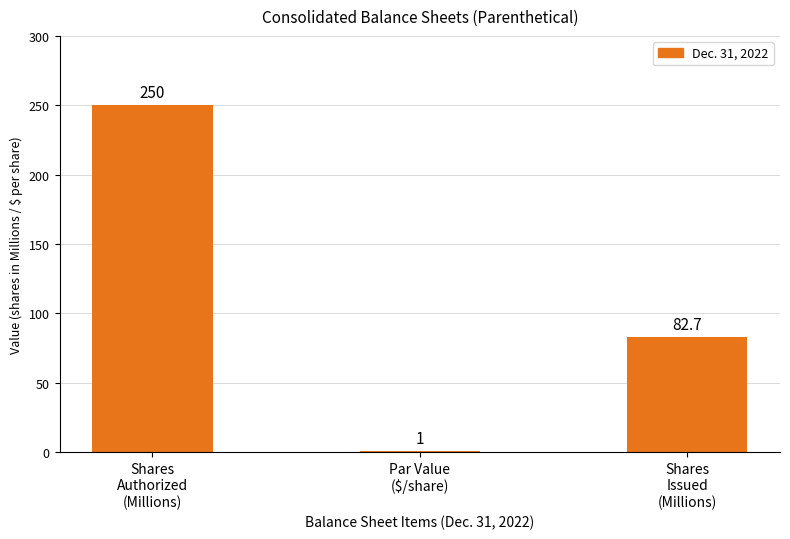

Where does the data first go above 82?

Shares
Authorized
(Millions)